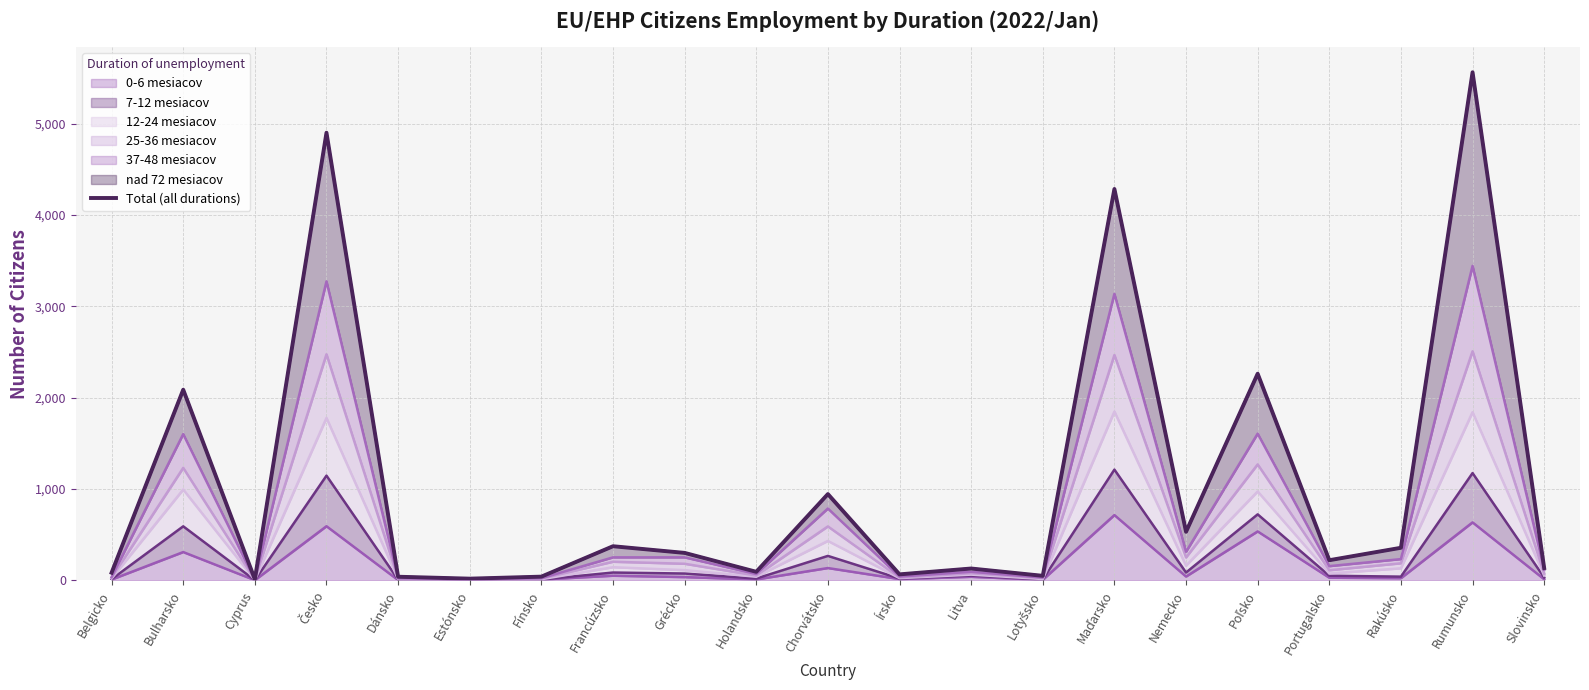

Where does the data first go above 221?

Bulharsko